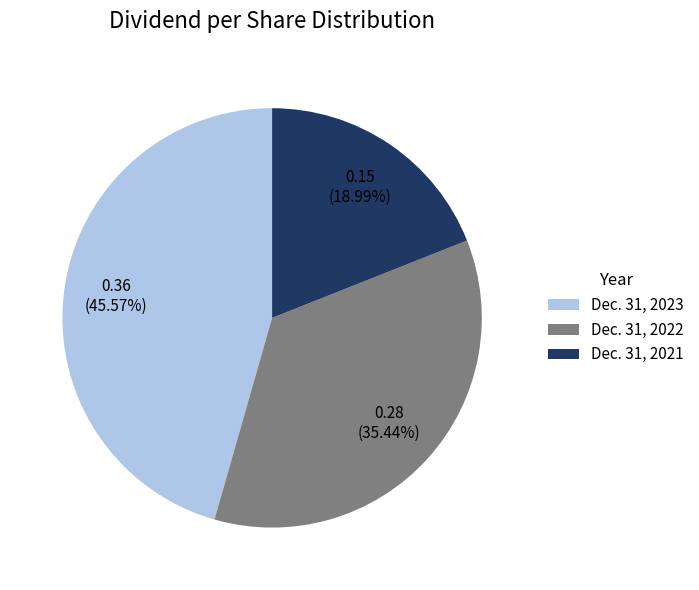

Is there any slice that represents more than half of the pie?

No